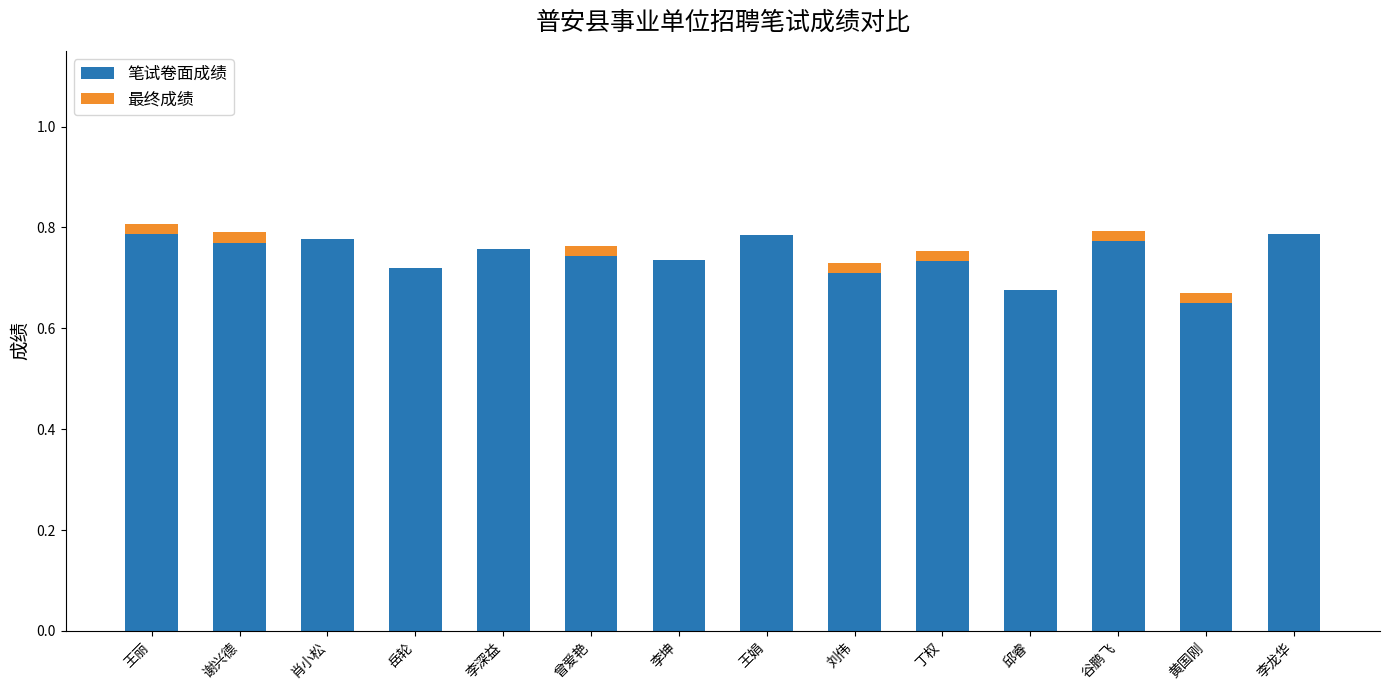

The value of 笔试卷面成绩 at 谷鹏飞 is 0.3. True or false?

False